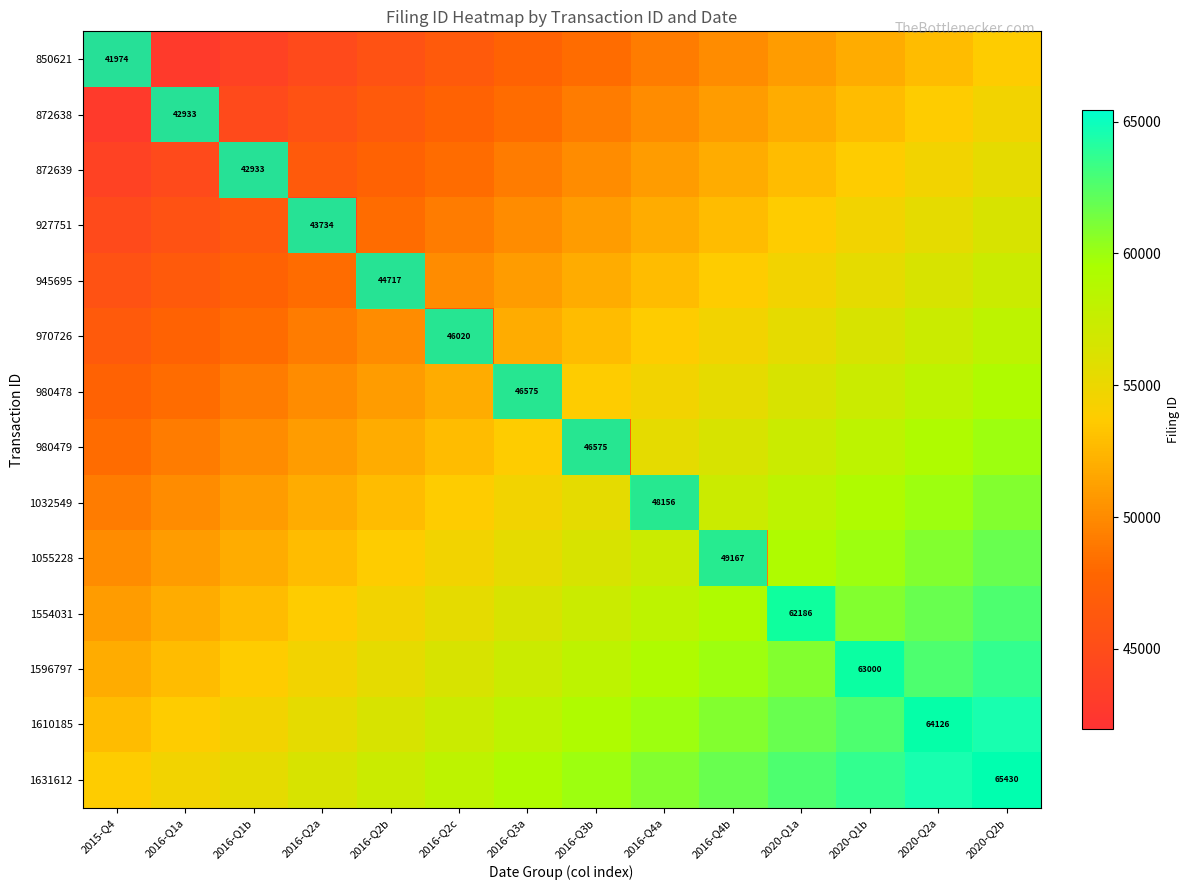

What is the difference between the highest and lowest values at 2020-Q1b?

11728.0